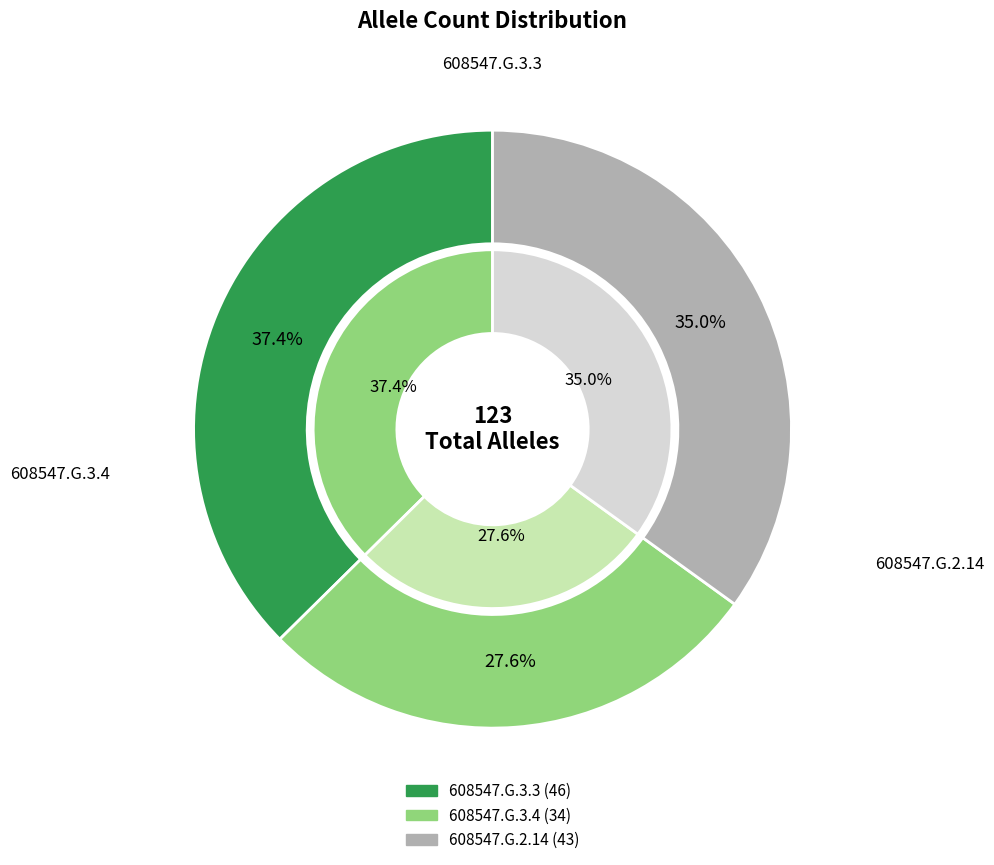

Which slice is the smallest?

608547.G.3.4